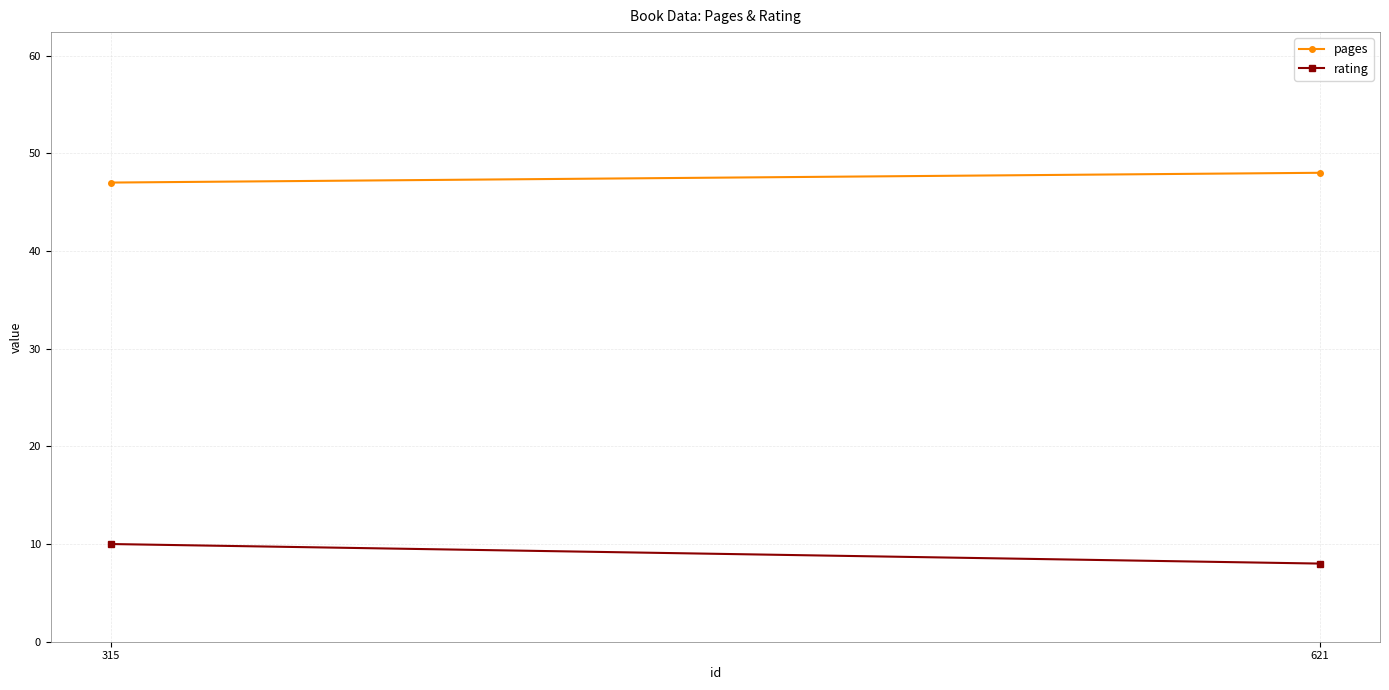

What is the greatest value displayed?

48